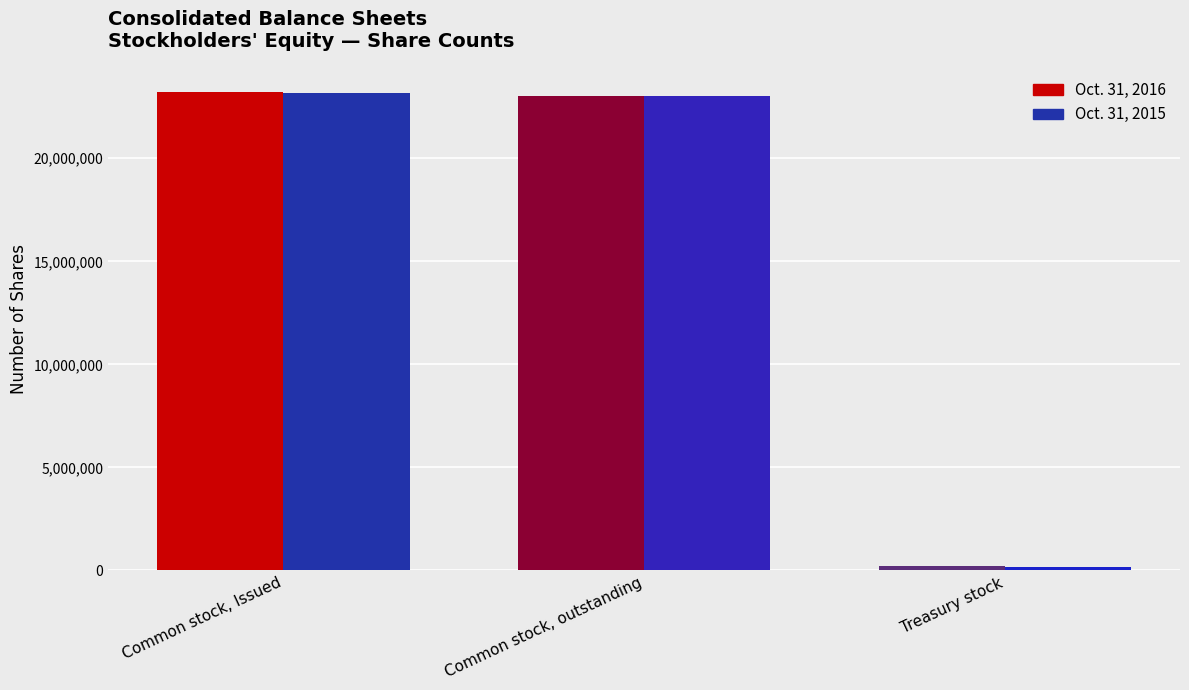

What is the sum of all Oct. 31, 2016 values?

46452536